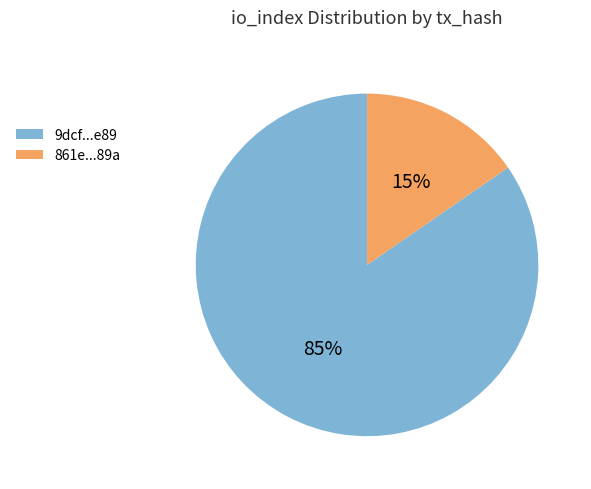

Is it true that 861e...89a is 15% of the pie?

True